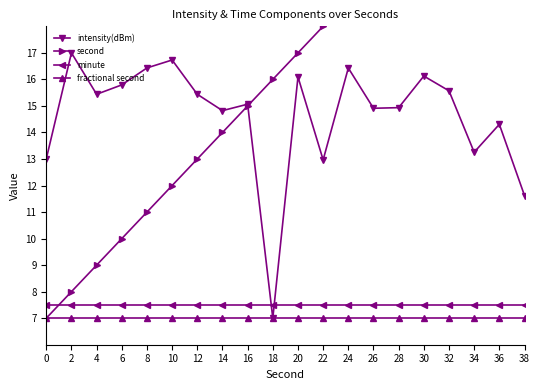

Between 20 and 12, which is larger?

20